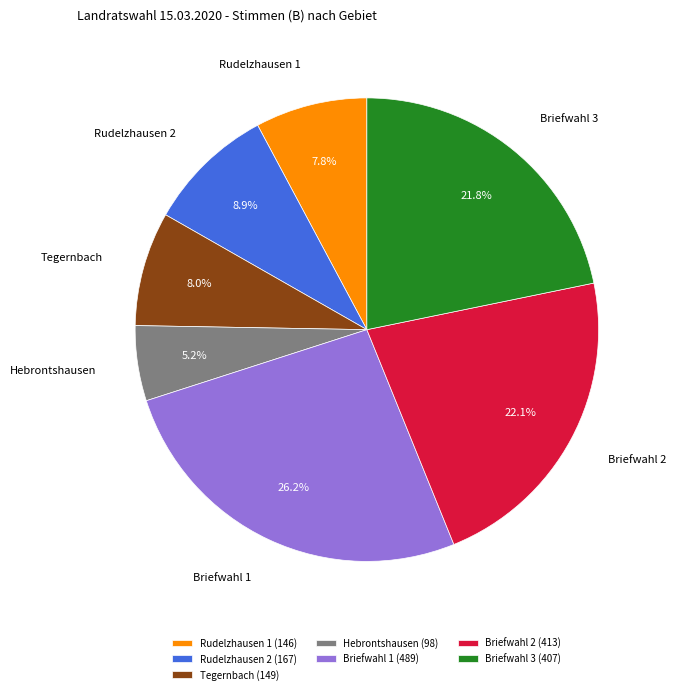

Which has a higher value, Briefwahl 2 or Hebrontshausen?

Briefwahl 2